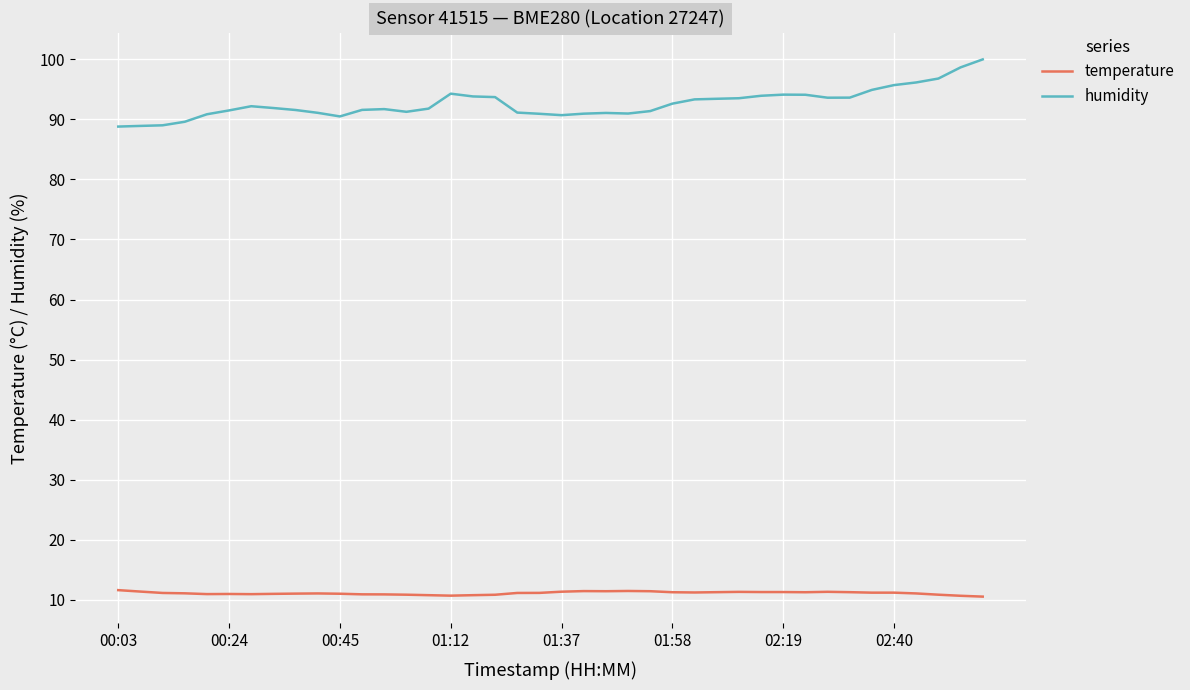

Which series has the largest total across all categories?

humidity